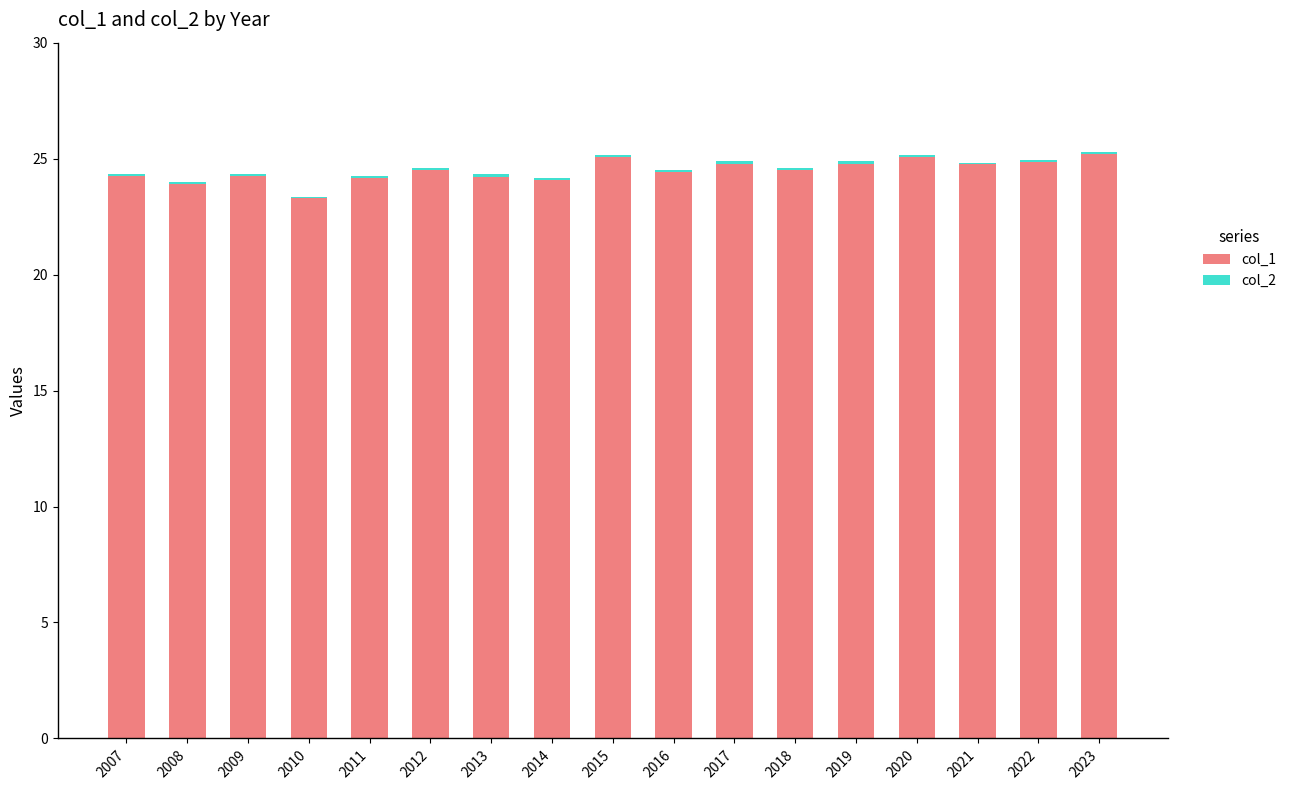

At which label does col_1 first exceed 24?

2007